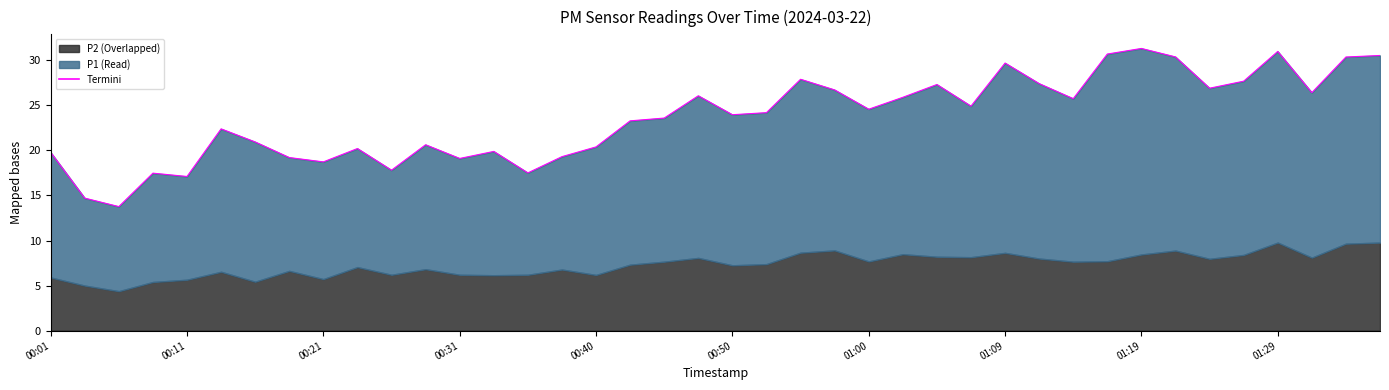

What is the greatest value displayed?

31.3